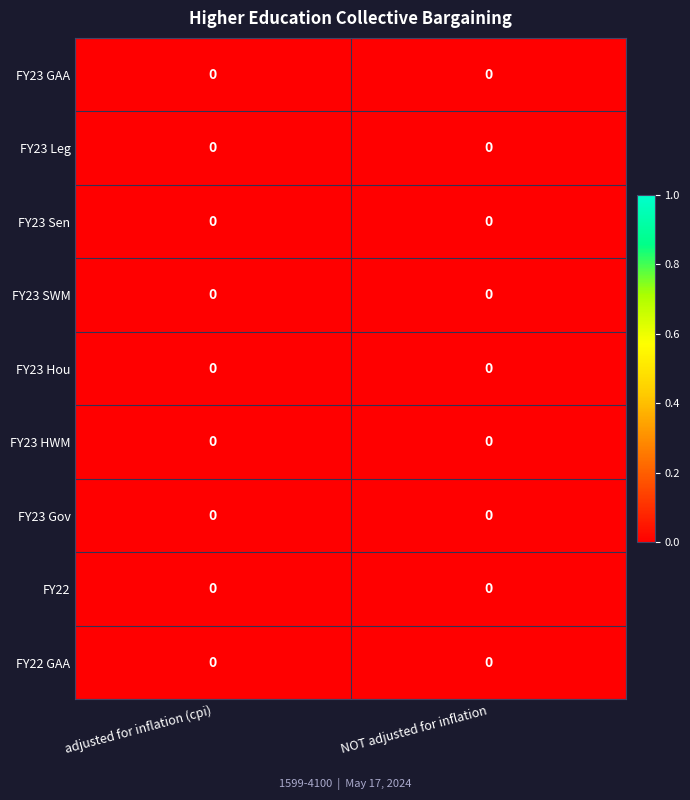

The FY23 GAA series shows 0.0 at NOT adjusted for inflation. True or false?

True